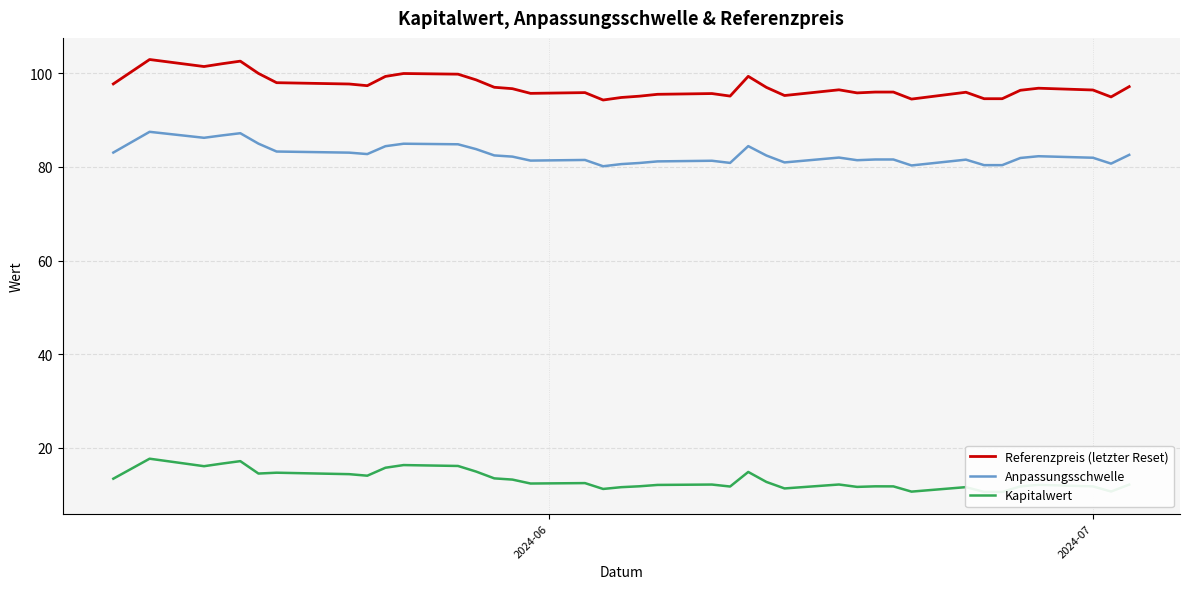

How many data points in Anpassungsschwelle are above 82?

20